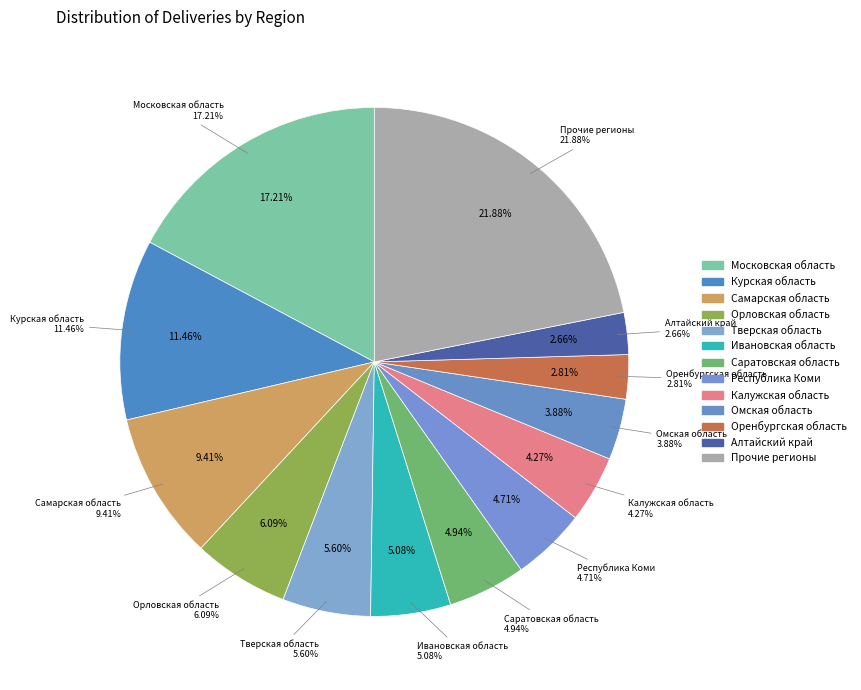

The Оренбургская область slice represents 3% of the pie. True or false?

True